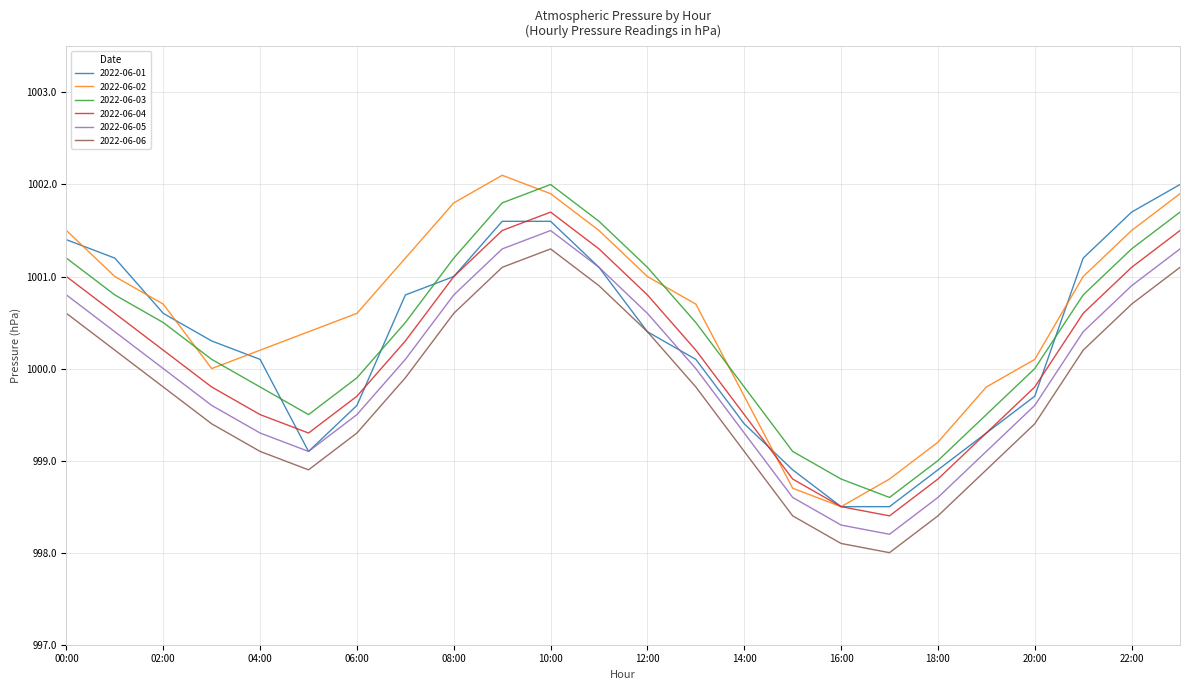

True or false: 2022-06-04 and 2022-06-06 cross at least once.

False